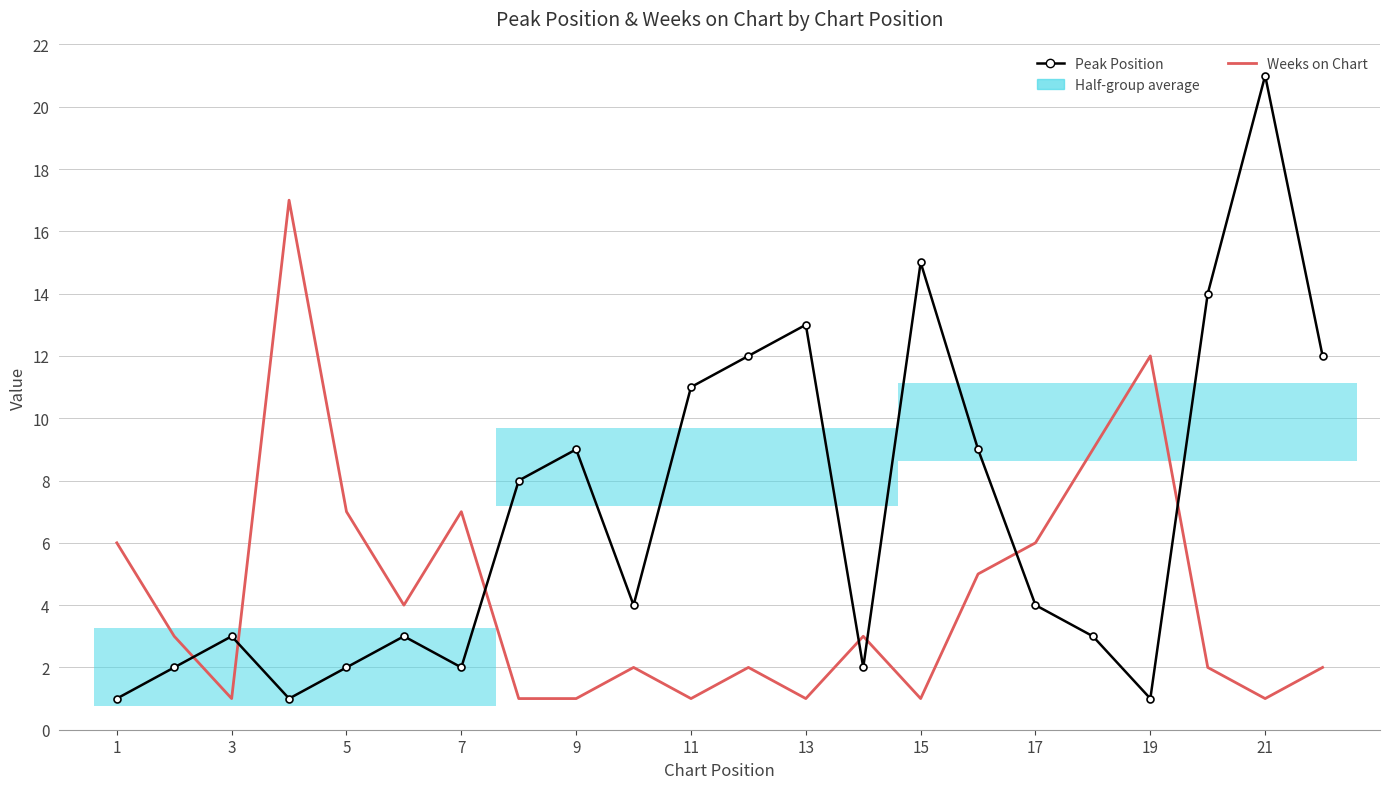

How many data points in Weeks on Chart are less than 3?

11